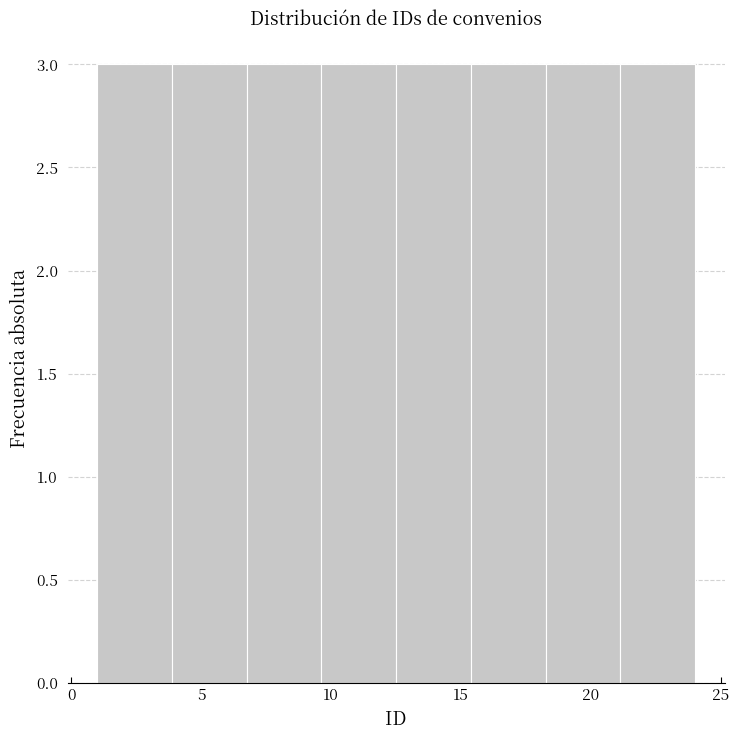

How tall is the bar that spans 1.0 to 4.0 on the x-axis? Neither the bar edges nor the heights are printed on the chart, so give them approximately, as read against the axes.

3